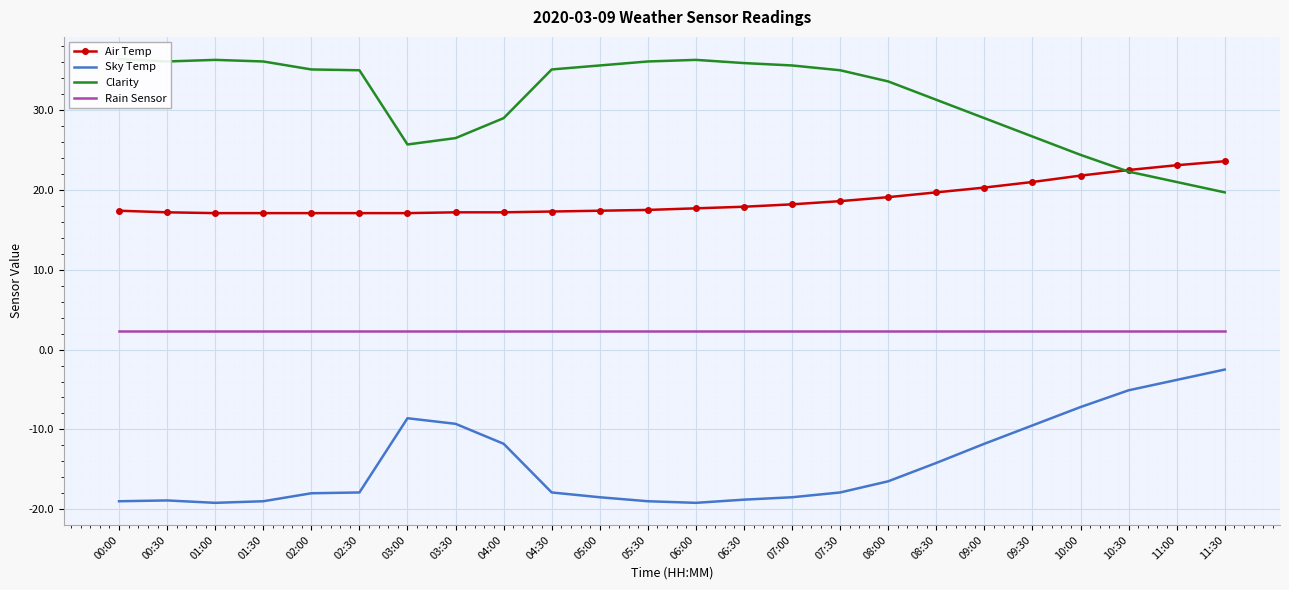

Rank the categories by Clarity value from lowest to highest.

11:30, 11:00, 10:30, 10:00, 03:00, 03:30, 09:30, 04:00, 09:00, 08:30, 08:00, 02:30, 07:30, 02:00, 04:30, 05:00, 07:00, 06:30, 00:30, 01:30, 05:30, 01:00, 06:00, 00:00